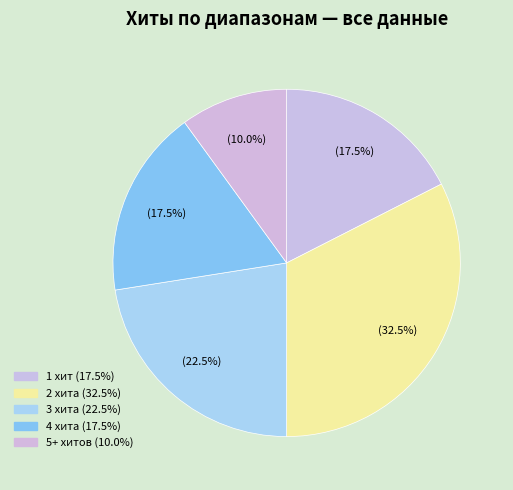

How many slices are in this pie chart?

5